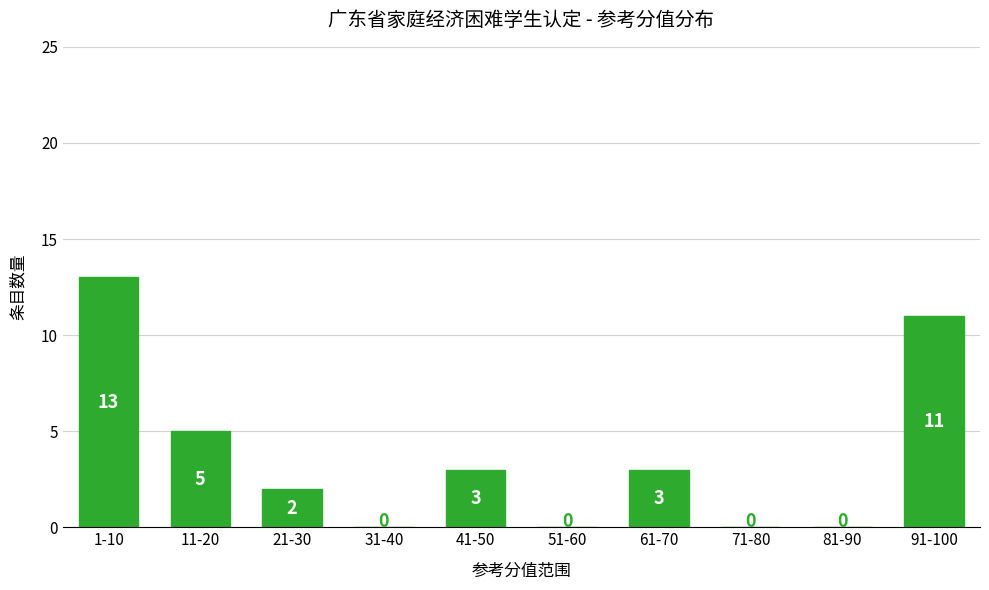

Reading left to right, transcribe all the data shown in this chart.

1-10=13	11-20=5	21-30=2	31-40=0	41-50=3	51-60=0	61-70=3	71-80=0	81-90=0	91-100=11